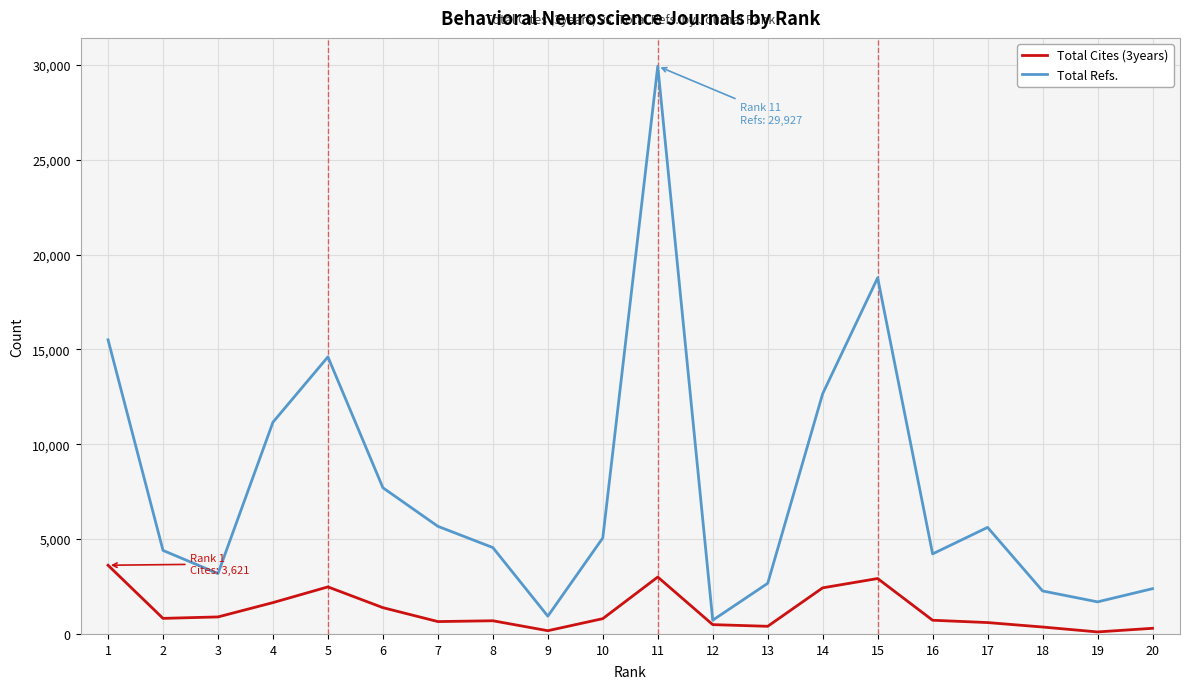

Is it true that Total Cites (3years) equals 459 at 4?

False